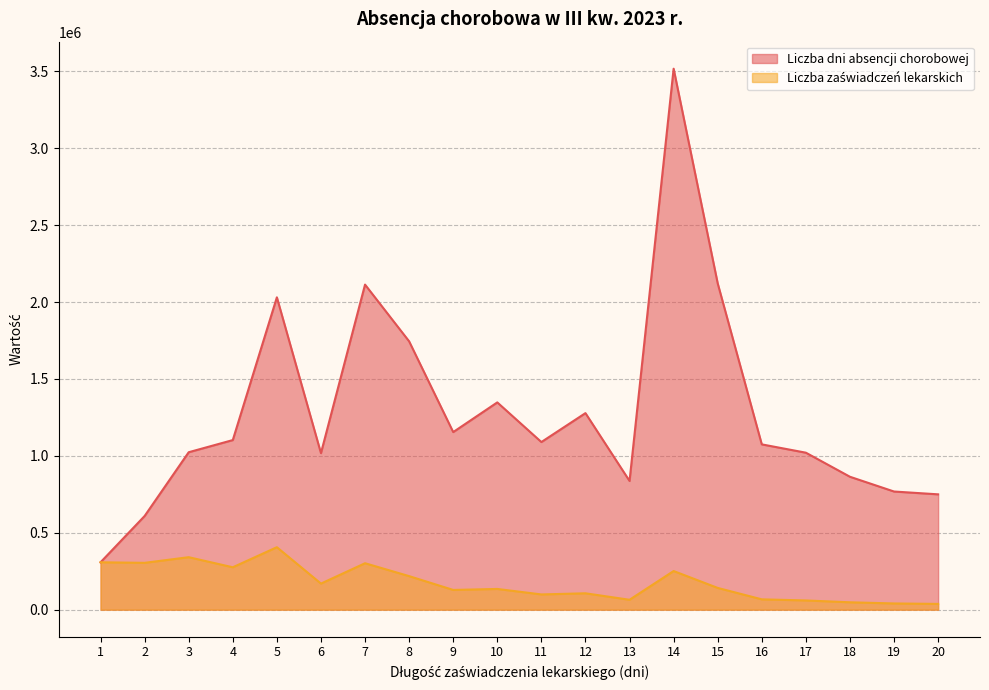

Which series has the largest total across all categories?

Liczba dni absencji chorobowej